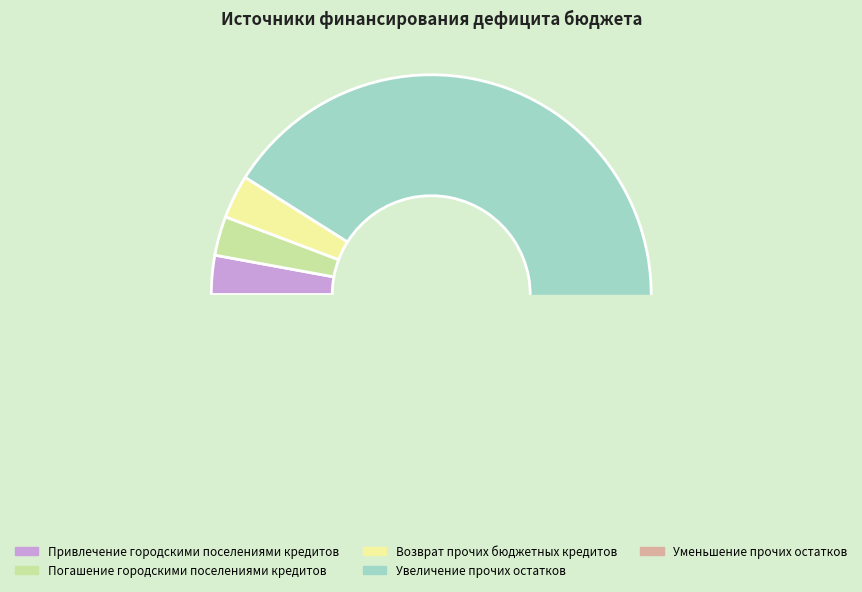

Approximately how many times larger is the value at Привлечение городскими поселениями кредитов compared to Погашение городскими поселениями кредитов?

1.0